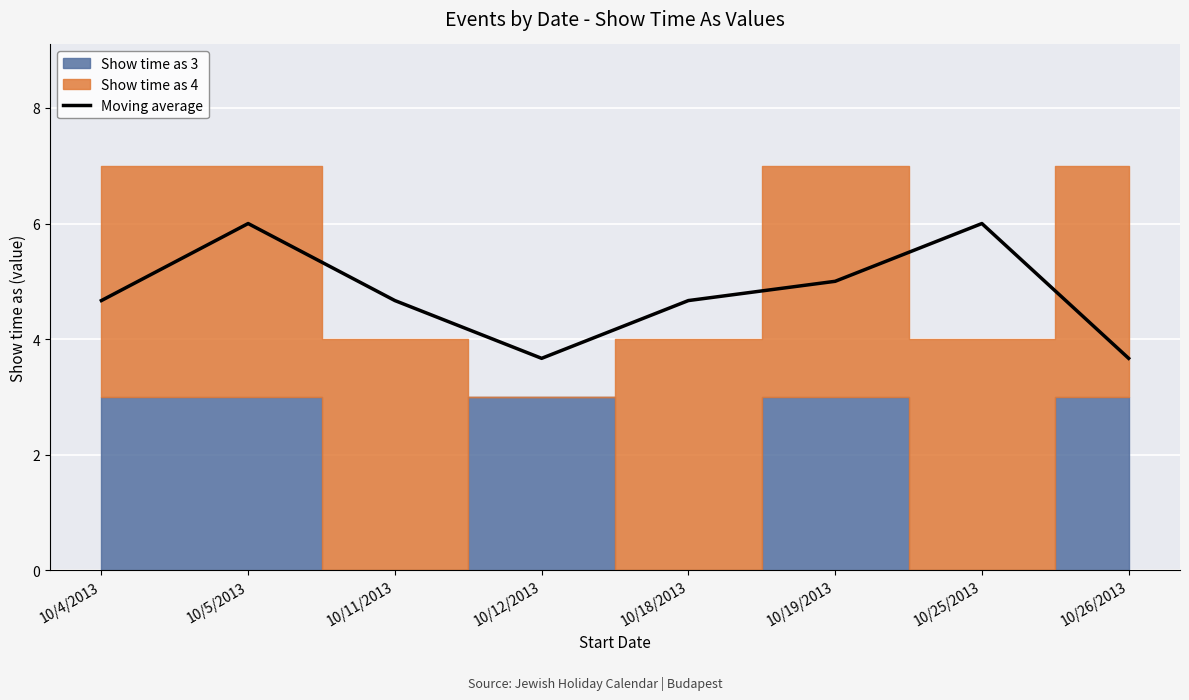

Where does the Moving average series first go above 4?

10/4/2013